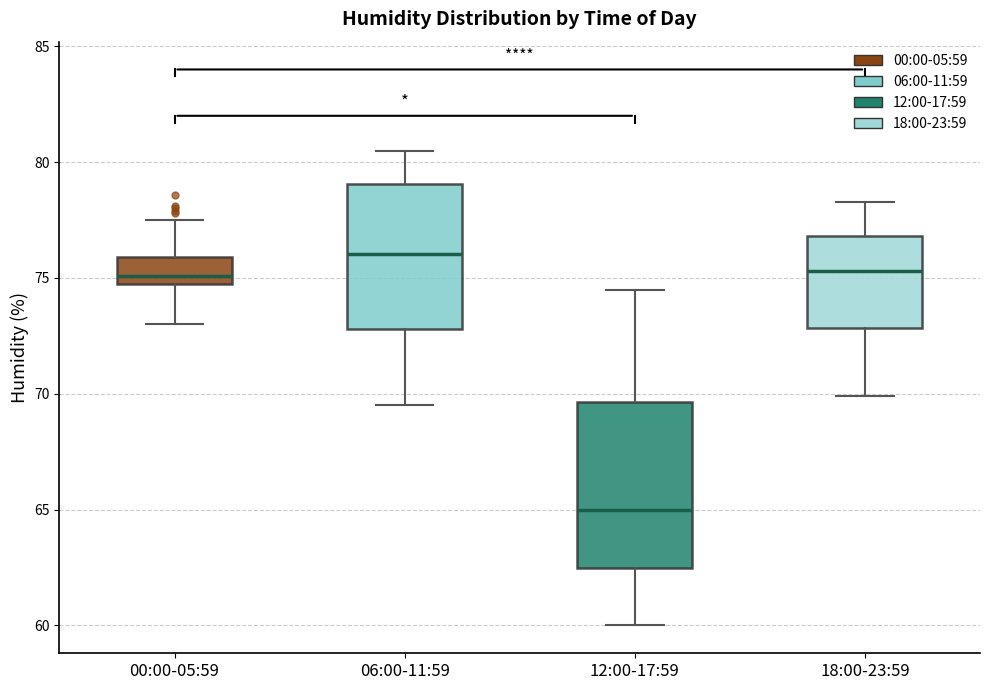

Reading left to right, read every box against the y-axis: the position of its median line, the range the box covers, and the ends of its whiskers. The values are not printed on the chart, so give them approximately, as read against the axis.

00:00-05:59: median 75.0 (just above the box's lower edge), box 75.0 to 76.0, whiskers 73.0 to 77.5
06:00-11:59: median 76.0, box 73.0 to 79.0, whiskers 69.5 to 80.5
12:00-17:59: median 65.0, box 62.5 to 69.5, whiskers 60.0 to 74.5
18:00-23:59: median 75.5, box 73.0 to 77.0, whiskers 70.0 to 78.5